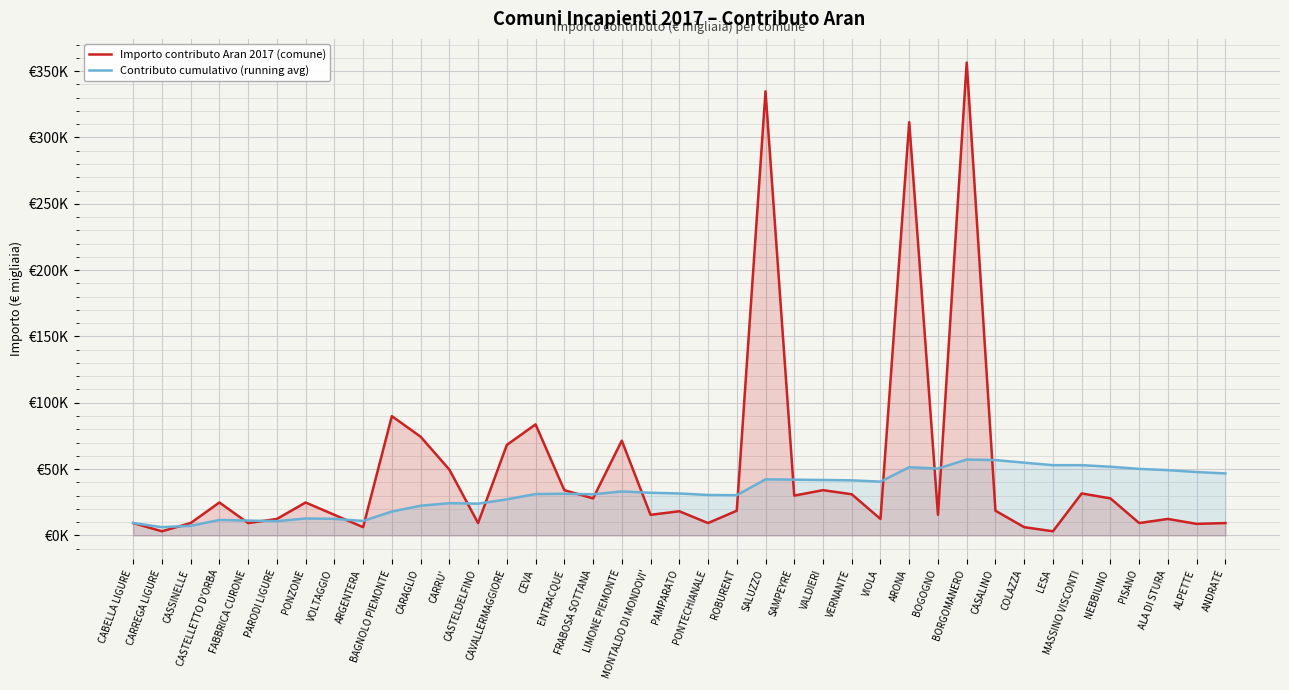

Rank the series at BAGNOLO PIEMONTE from highest to lowest value.

Importo contributo Aran 2017 (comune), Contributo cumulativo (running avg)